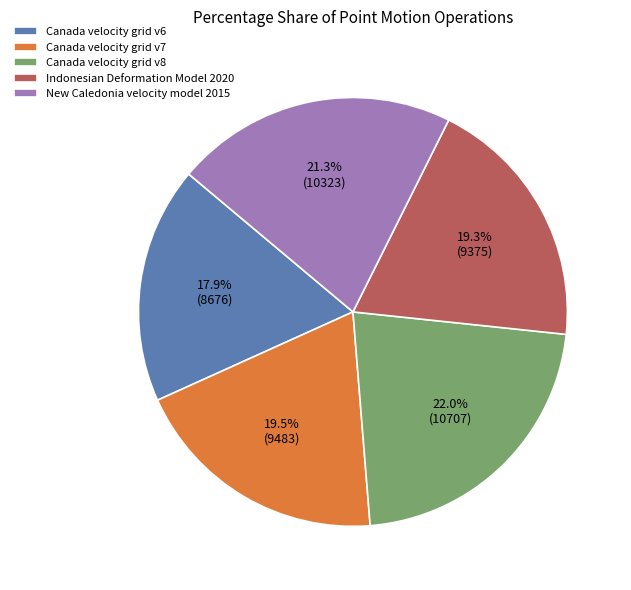

Does Canada velocity grid v6 represent more than half of the total?

No